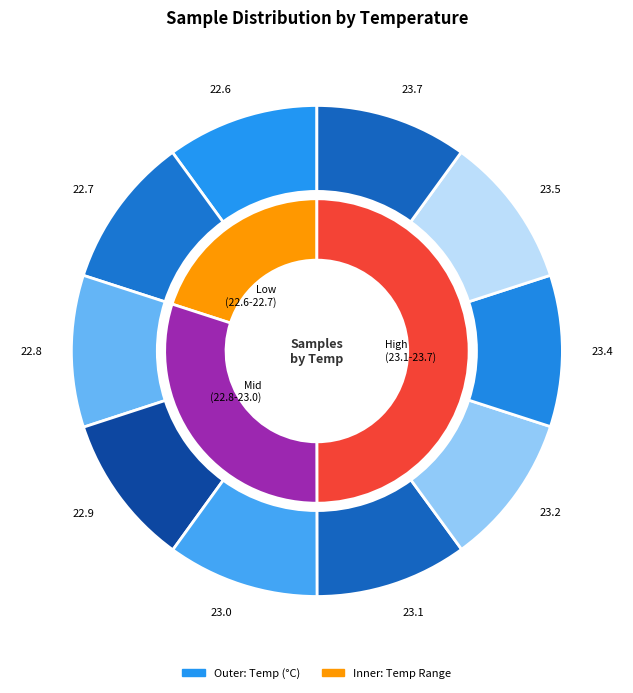

How many slices are in this pie chart?

6